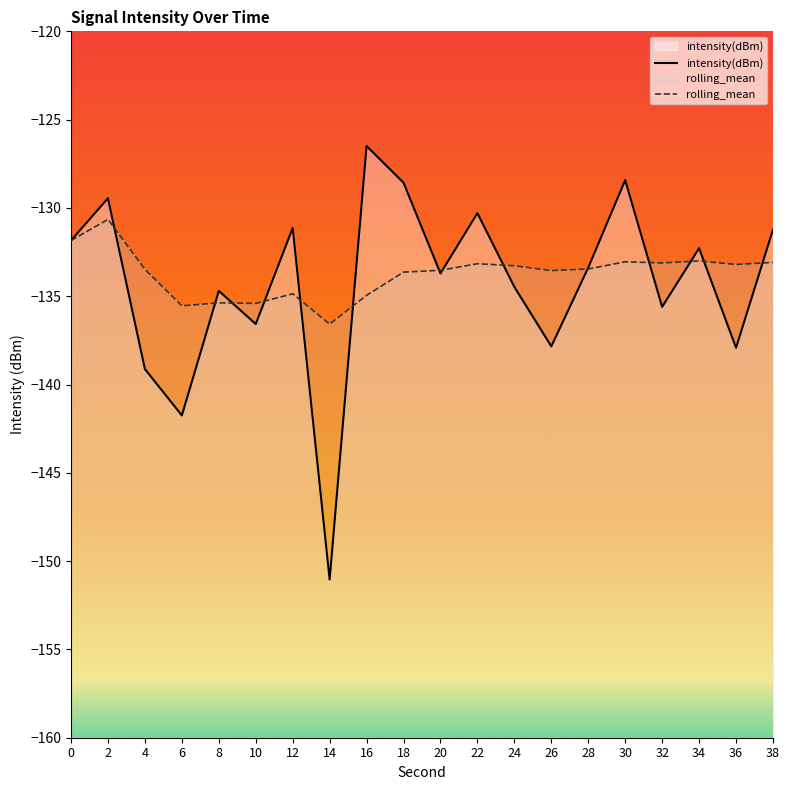

List the series in order of their overall mean, highest first.

rolling_mean, intensity(dBm)